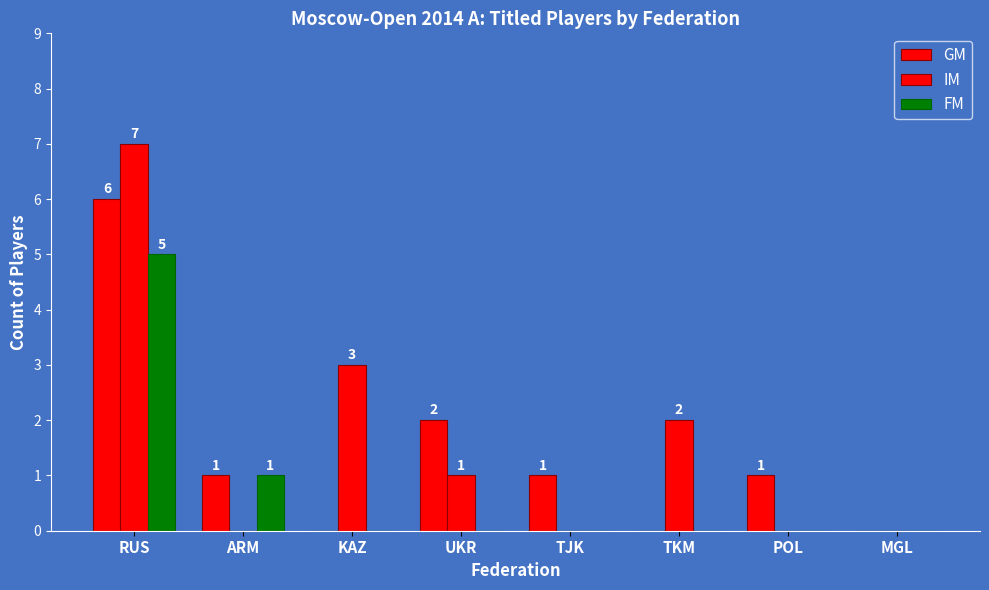

What position from the left is RUS?

1